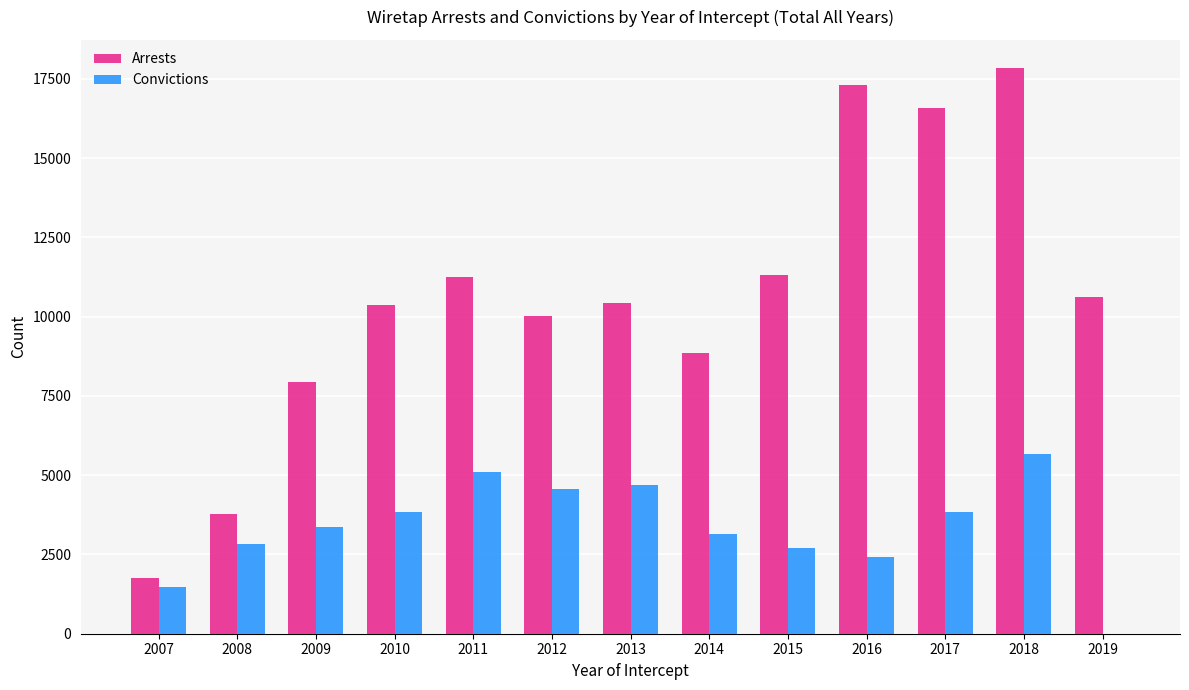

What is the sum of all Convictions values?

43598